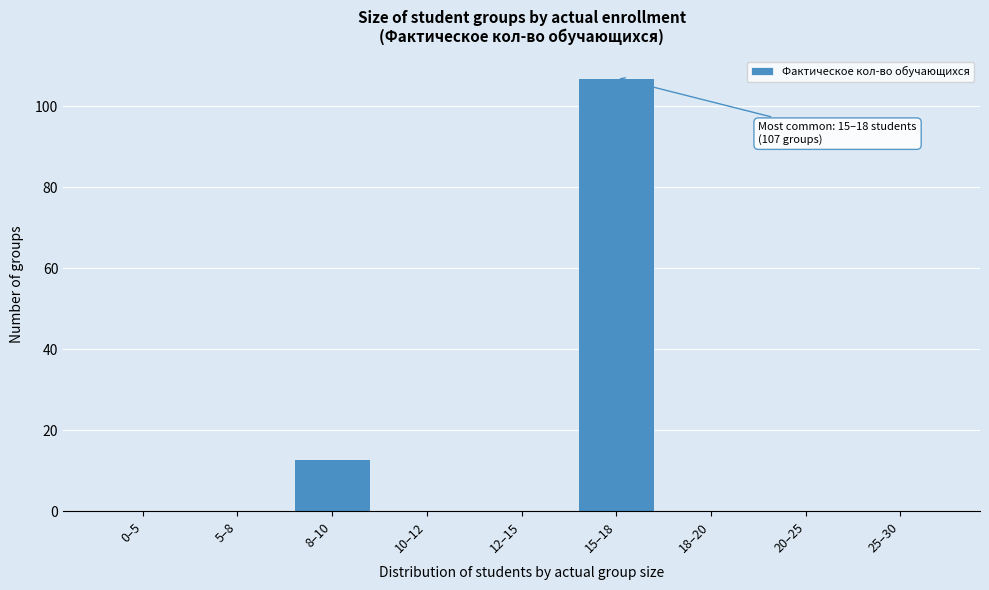

Reading left to right, what are all the values shown in this chart?

0–5=0	5–8=0	8–10=13	10–12=0	12–15=0	15–18=107	18–20=0	20–25=0	25–30=0